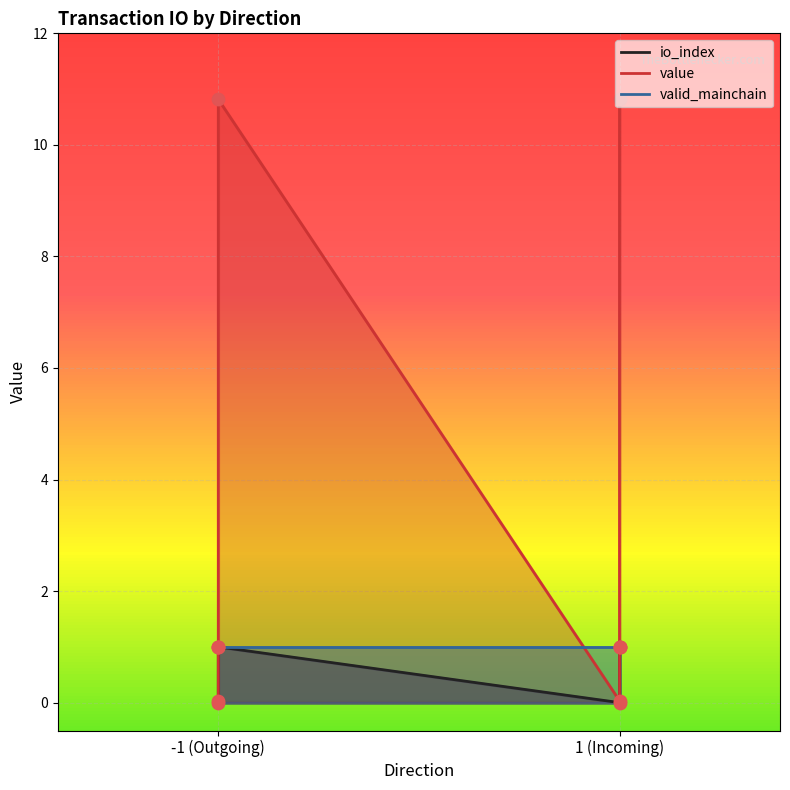

Which series reaches the minimum Y coordinate?

value